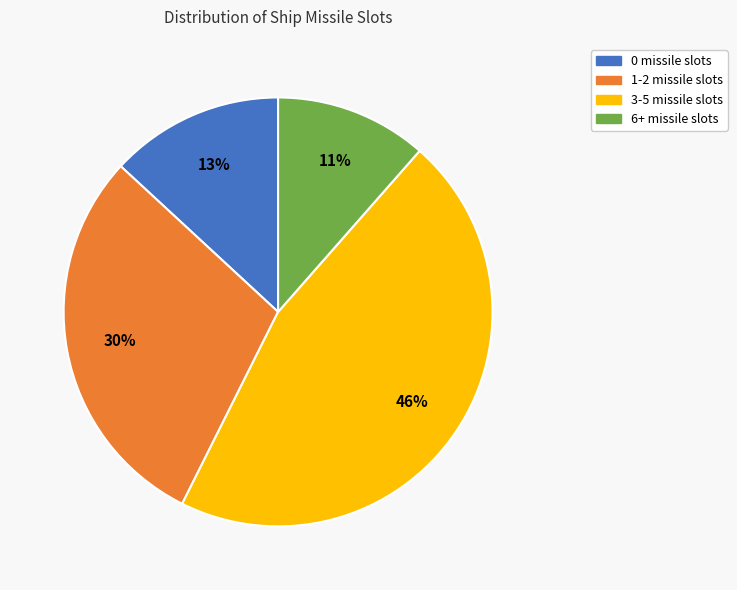

Which has a higher value, 3-5 missile slots or 1-2 missile slots?

3-5 missile slots